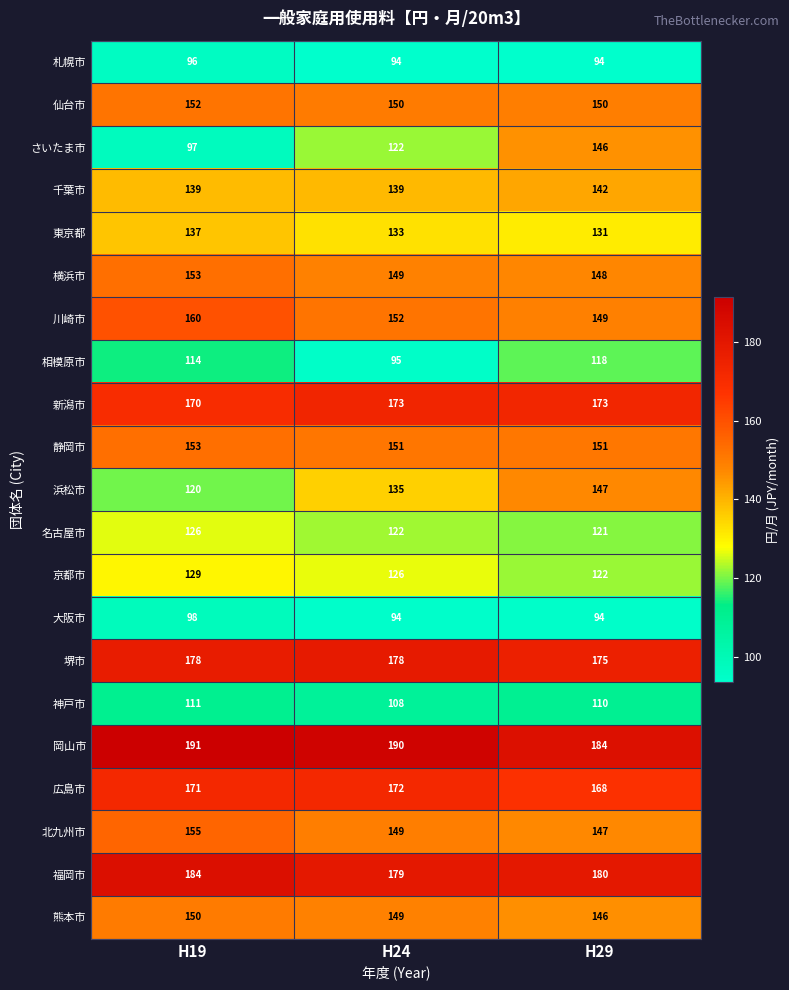

Which category has the highest value across all series?

H19